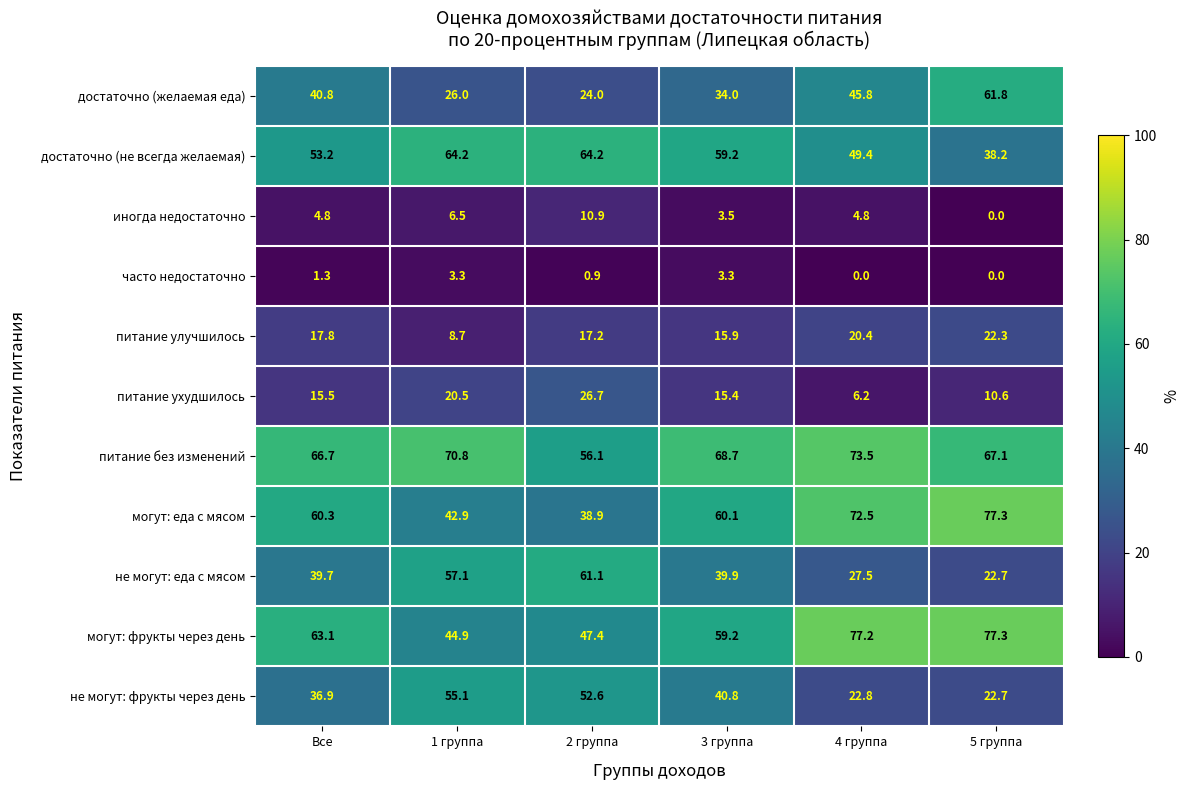

The могут: фрукты через день series shows 84.7 at 3 группа. True or false?

False